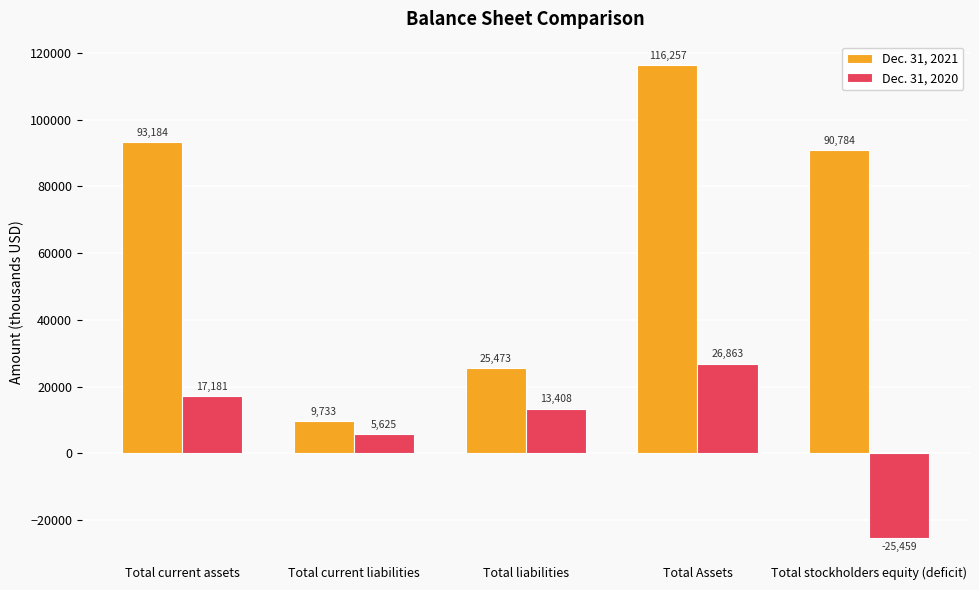

What is the sum of all Dec. 31, 2020 values?

37618